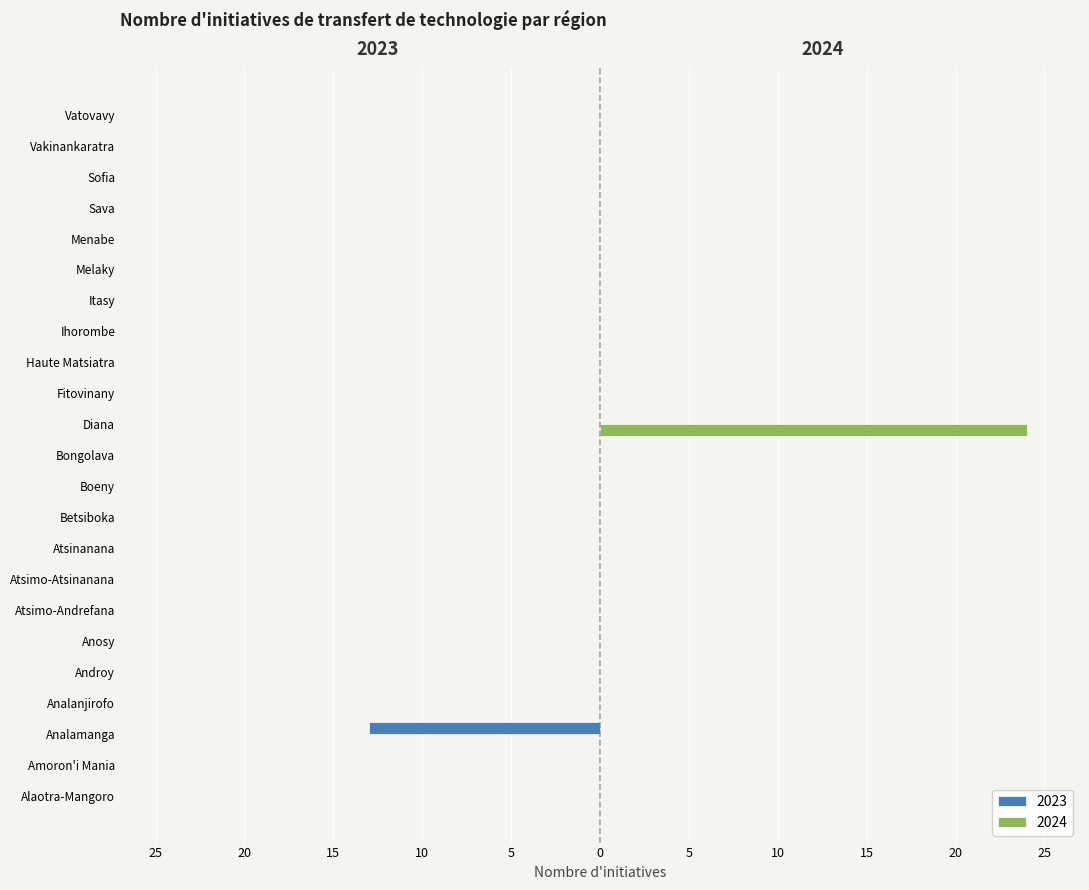

Which label corresponds to the largest value in the chart?

Diana